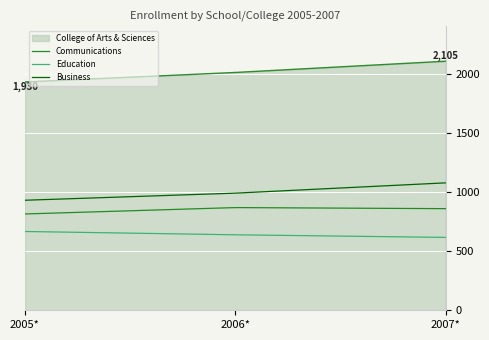

Rank the series by their maximum value, from lowest to highest.

Education, Communications, Business, College of Arts & Sciences